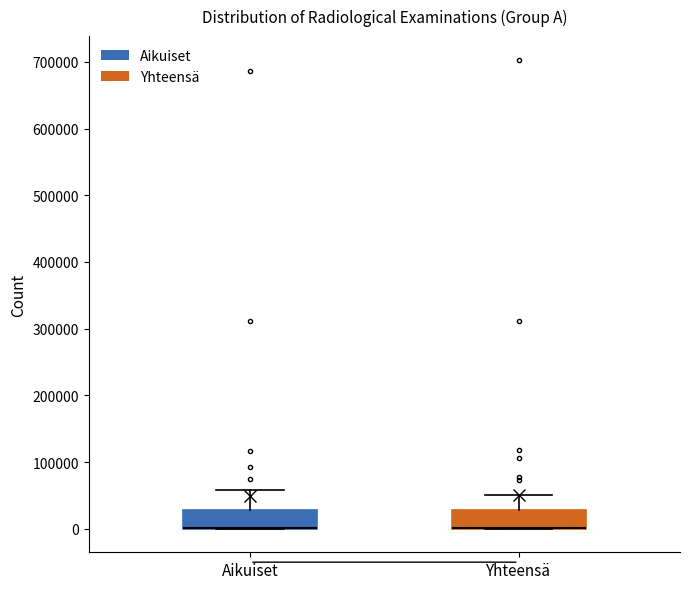

Reading left to right, read every box against the y-axis: the position of its median line, the range the box covers, and the ends of its whiskers. The values are not printed on the chart, so give them approximately, as read against the axis.

Aikuiset: median 0 (drawn on the box's lower edge), box 0 to 30000, whiskers 0 to 60000
Yhteensä: median 0 (drawn on the box's lower edge), box 0 to 30000, whiskers 0 to 50000